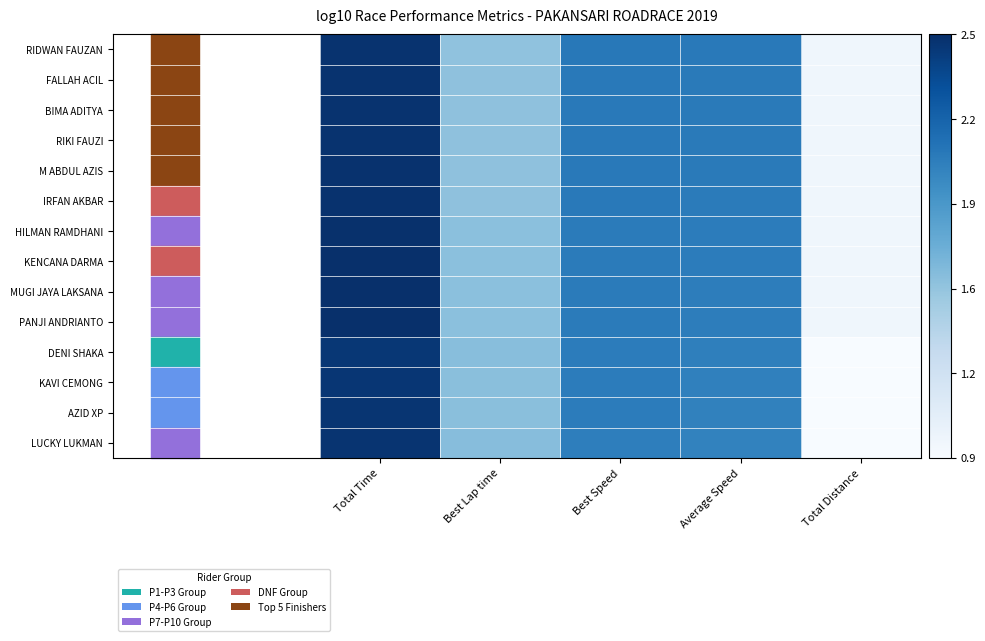

Which has a higher value, Total Time or Best Lap time?

Total Time